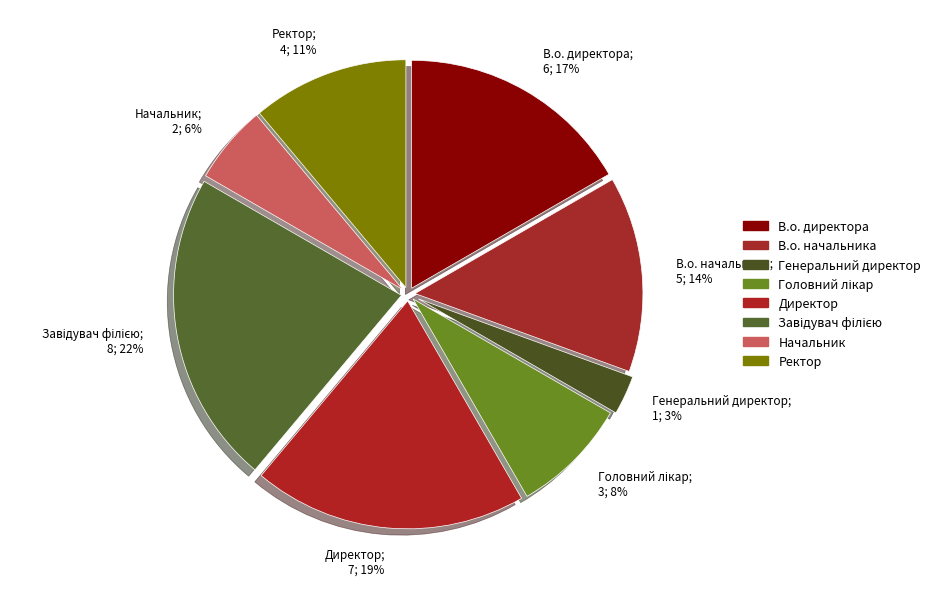

Count the number of slices in the pie.

8